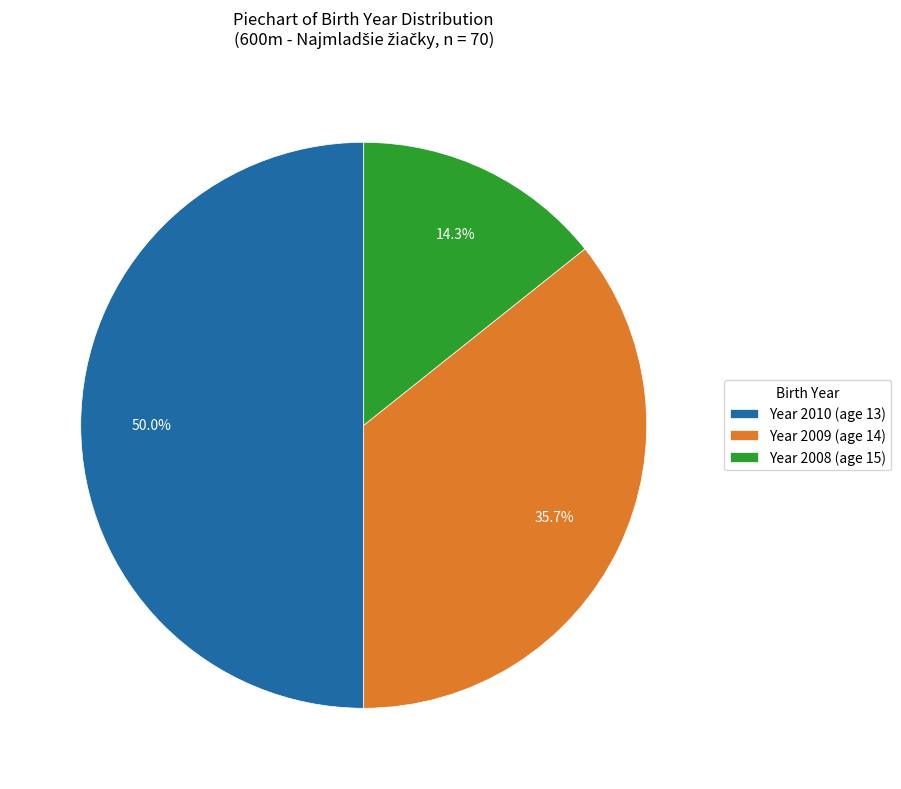

Which has a higher value, Year 2008 (age 15) or Year 2010 (age 13)?

Year 2010 (age 13)